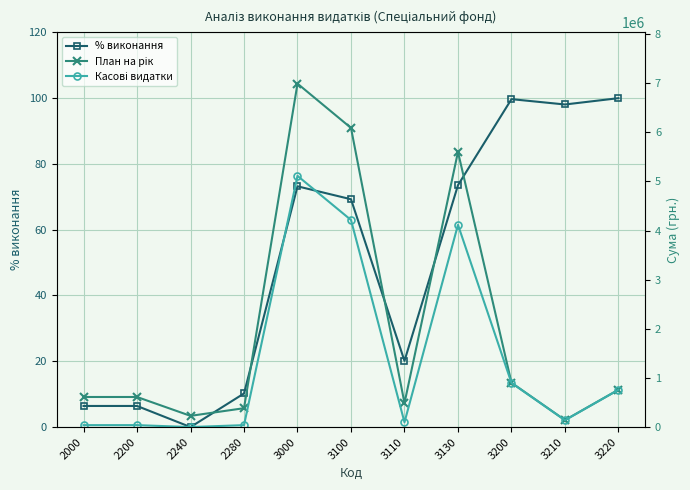

What is the total value across all series at 3110?

585323.3